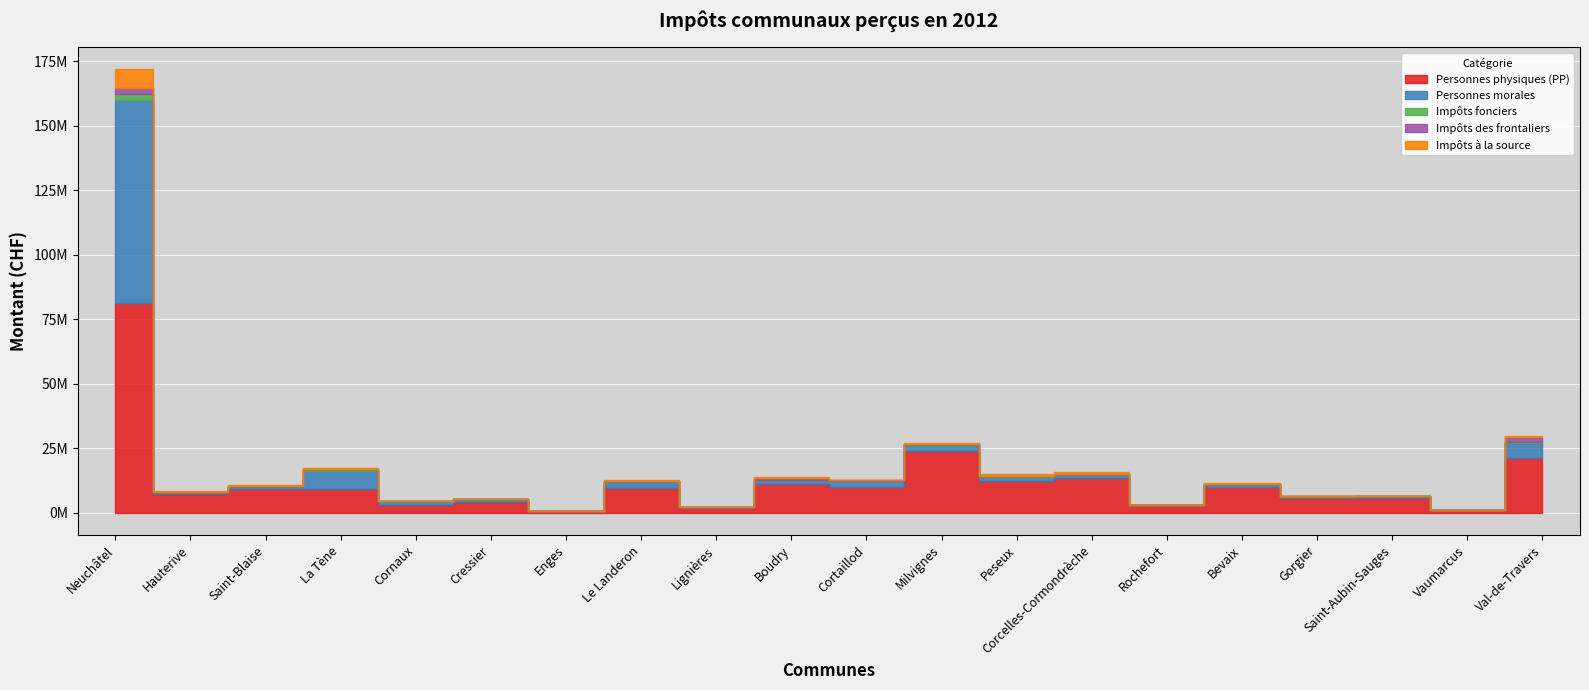

What are all the series names shown in the legend?

Personnes physiques (PP), Personnes morales, Impôts fonciers, Impôts des frontaliers, Impôts à la source